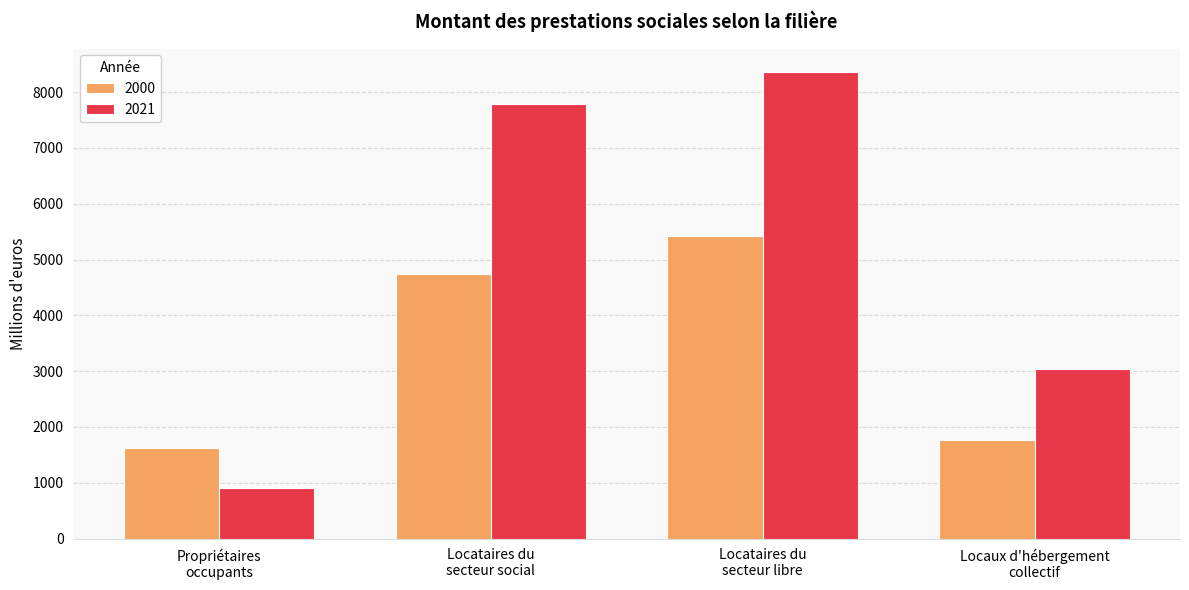

Reading left to right, what are all the values shown in this chart?

2000: Propriétaires
occupants=1625.7	Locataires du
secteur social=4733.0	Locataires du
secteur libre=5416.8	Locaux d'hébergement
collectif=1774.2
2021: Propriétaires
occupants=909.3	Locataires du
secteur social=7791.9	Locataires du
secteur libre=8363.0	Locaux d'hébergement
collectif=3035.1